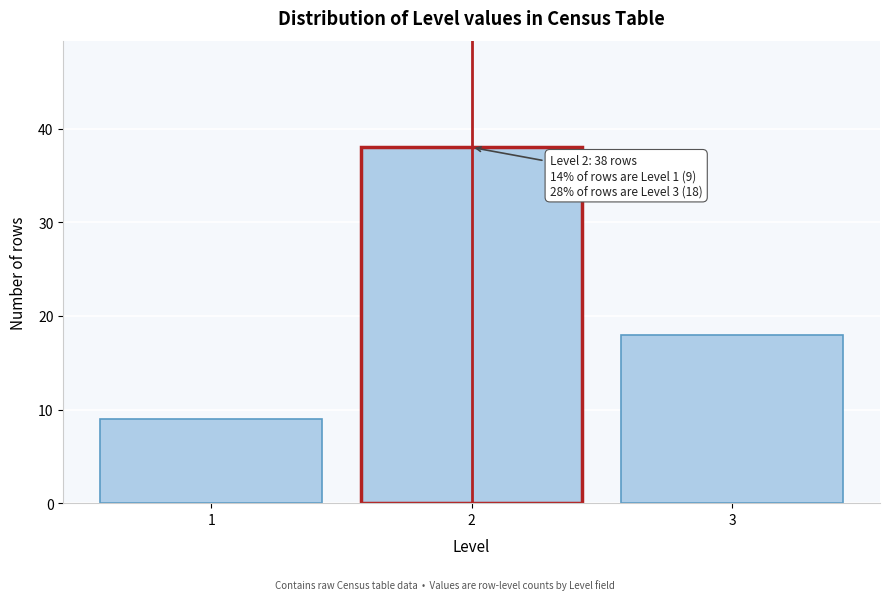

Reading left to right, extract all data points from this chart.

9	38	18